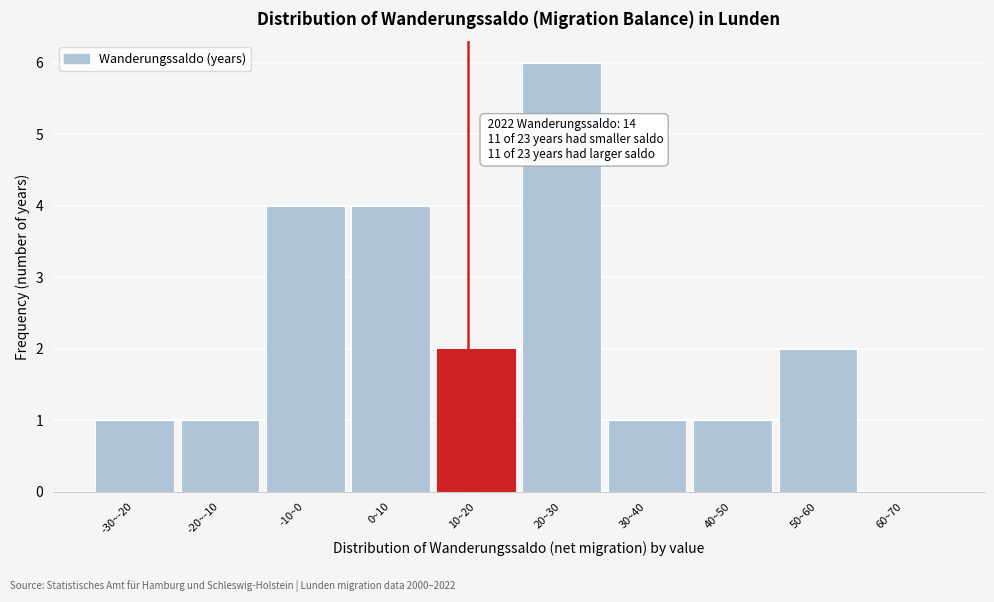

Reading right to left, extract all data points from this chart.

60~70=0	50~60=2	40~50=1	30~40=1	20~30=6	10~20=2	0~10=4	-10~0=4	-20~-10=1	-30~-20=1